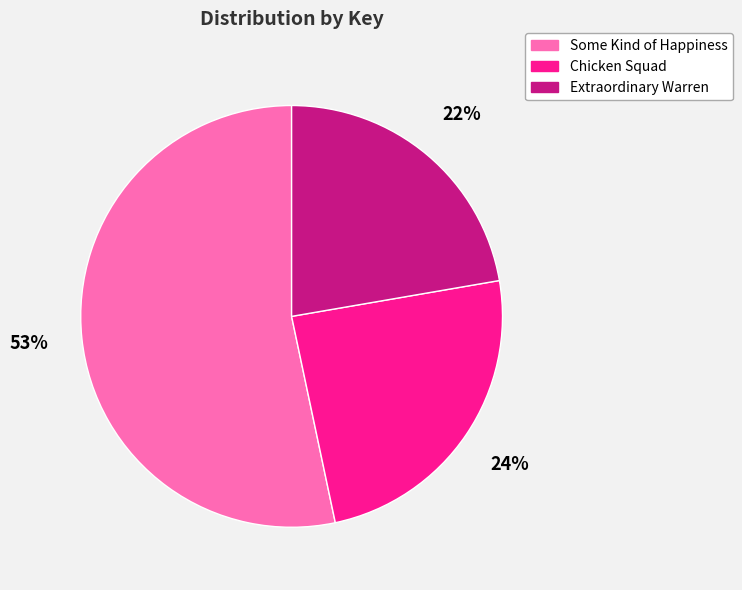

To the nearest percent, what is the difference between the largest and smallest slice percentages?

31%